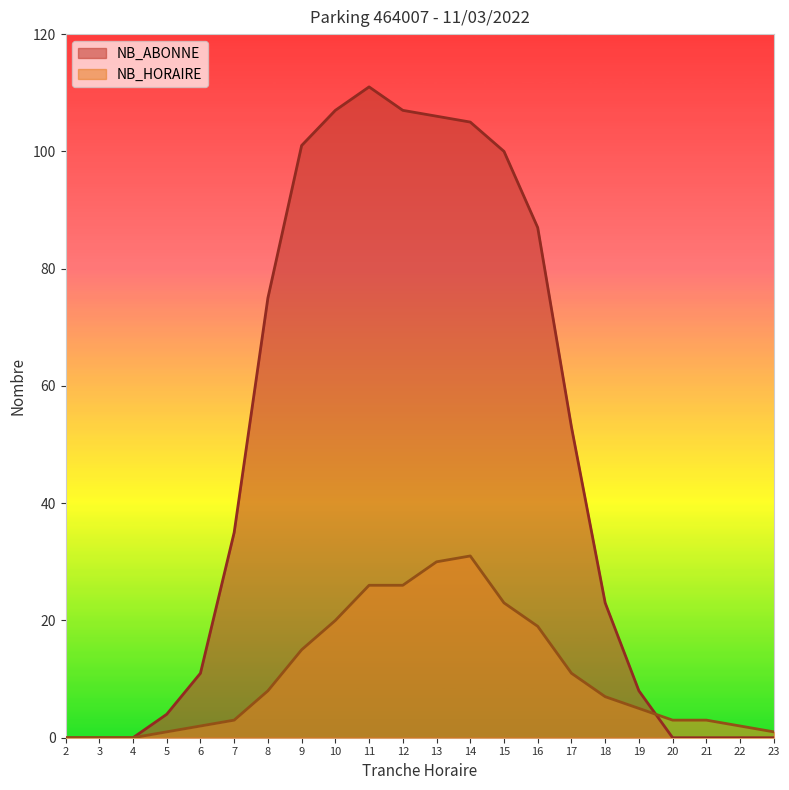

How many categories are shown in the chart?

22